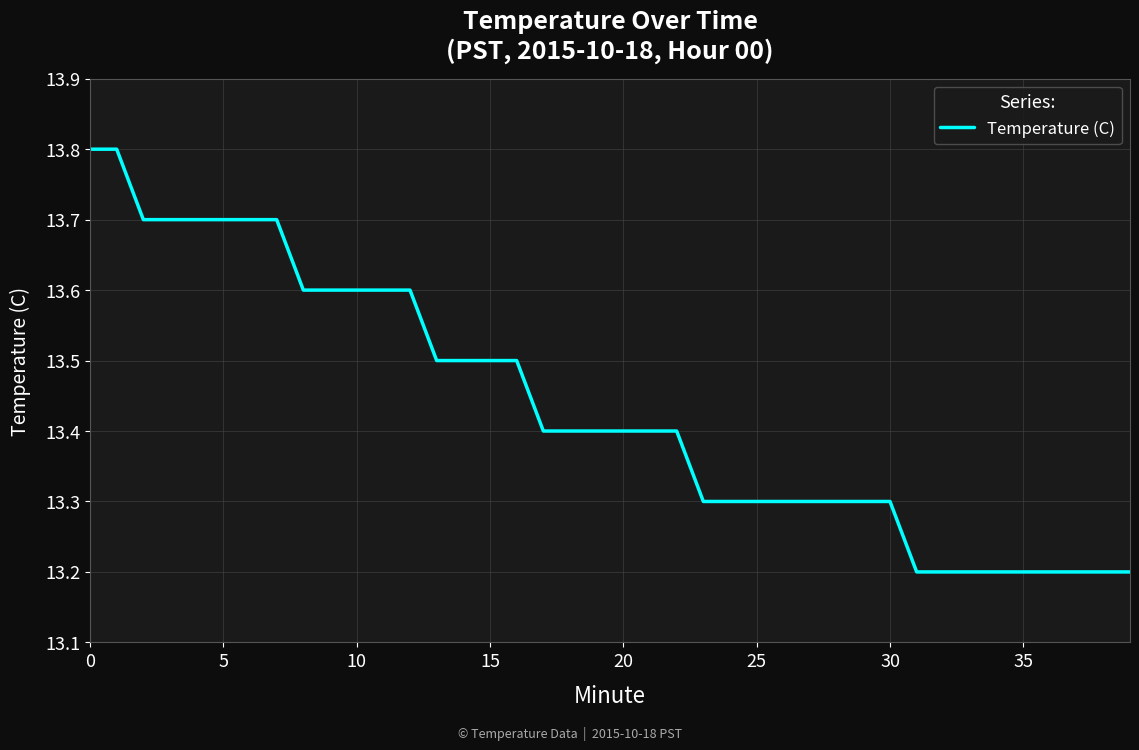

What is the maximum value shown in the chart?

13.8